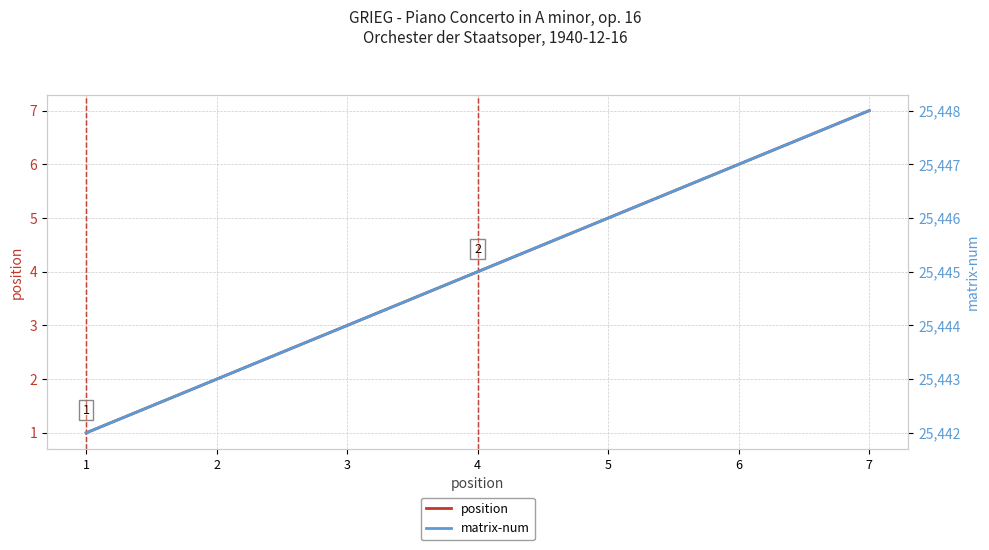

Which label corresponds to the smallest value in the chart?

1